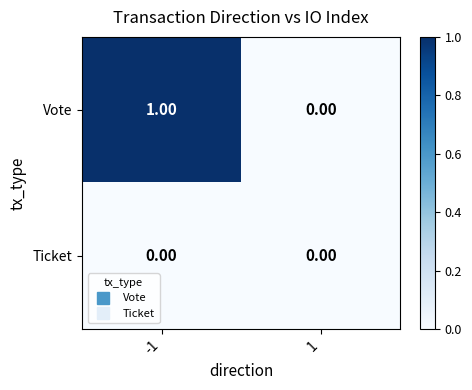

Between -1 and 1, which series saw the biggest shift?

Vote